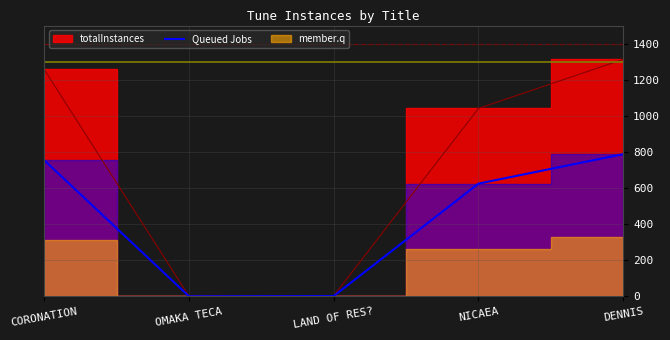

Reading left to right, transcribe all the data shown in this chart.

CORONATION=754.8	OMAKA TECA=0.6	LAND OF RES?=1.8	NICAEA=624.6	DENNIS=787.8